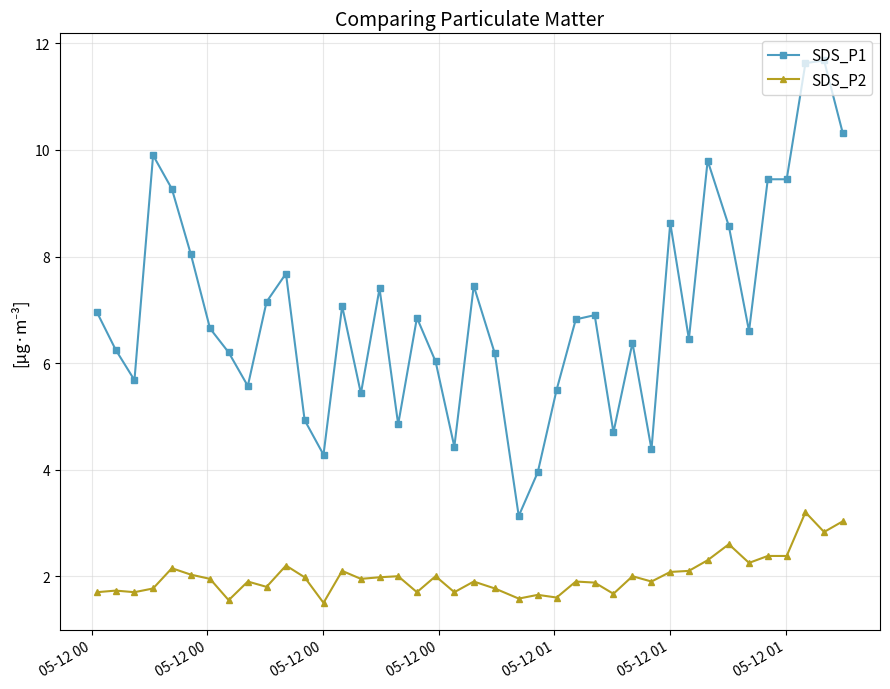

True or false: SDS_P2 and SDS_P1 cross at least once.

False